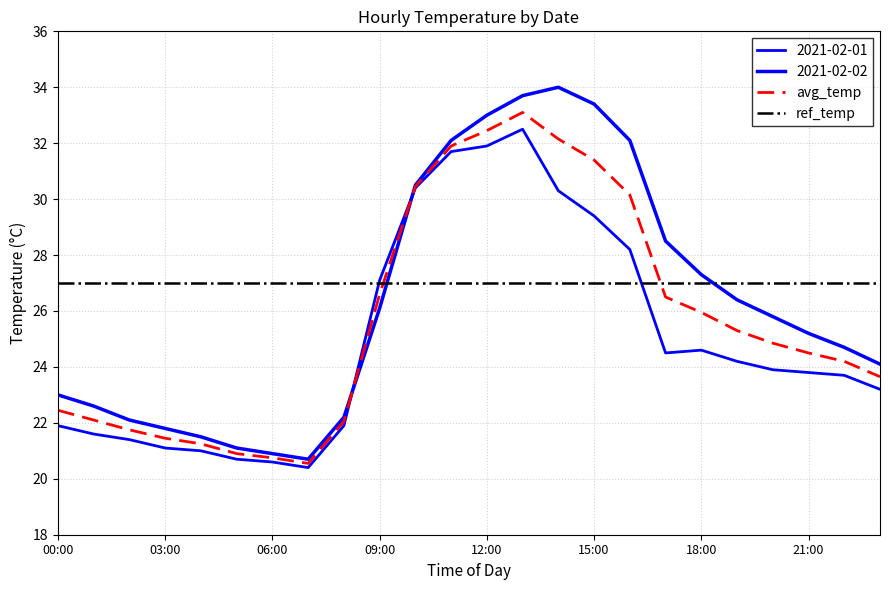

What is the sum of the 2021-02-02 values at 23:00 and 06:00?

45.0